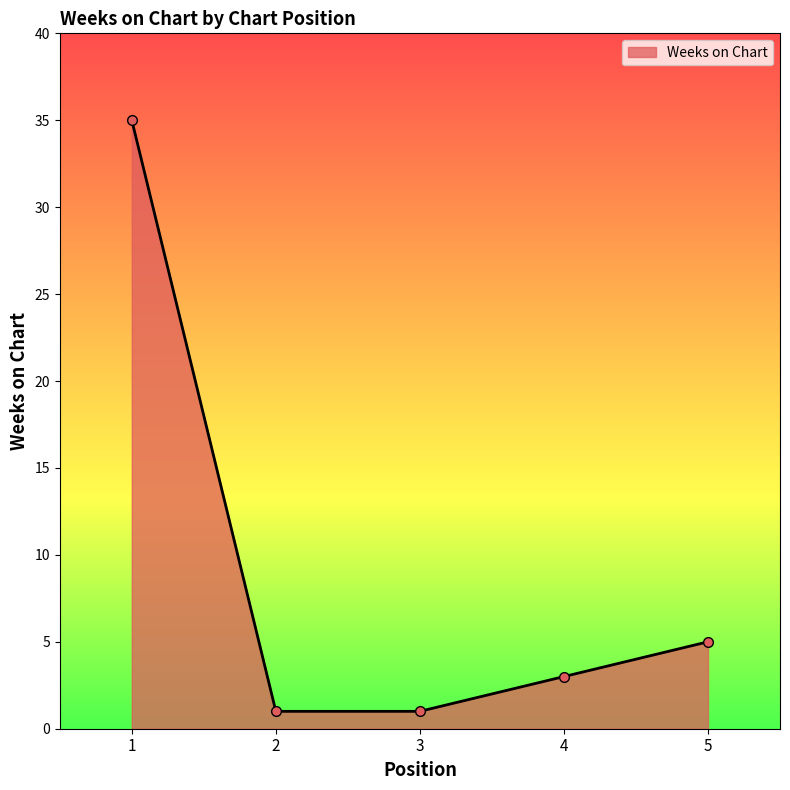

What is the value of the 4th point from the left?

3